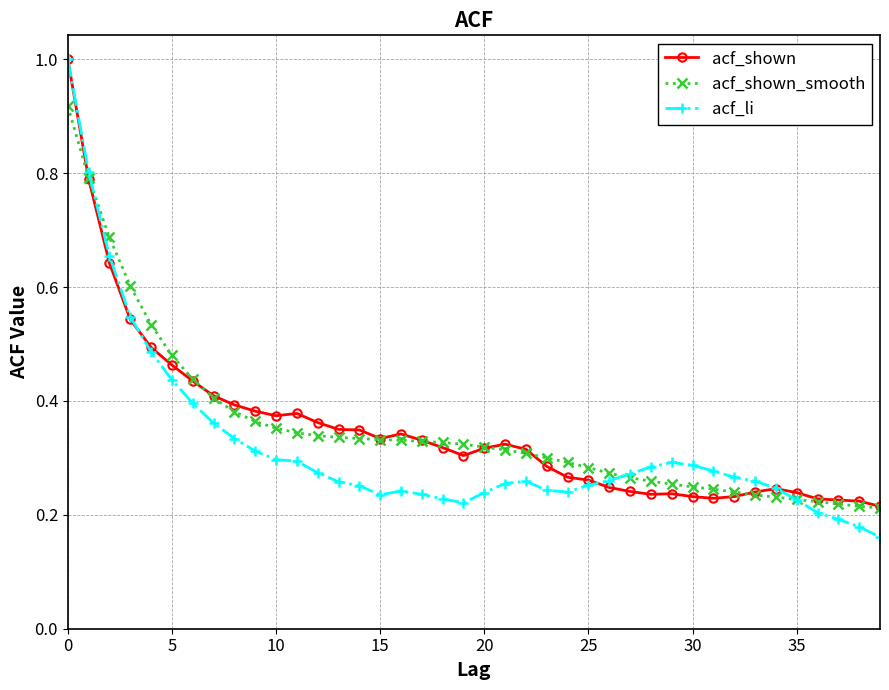

At how many categories does at least one series exceed 0?

40